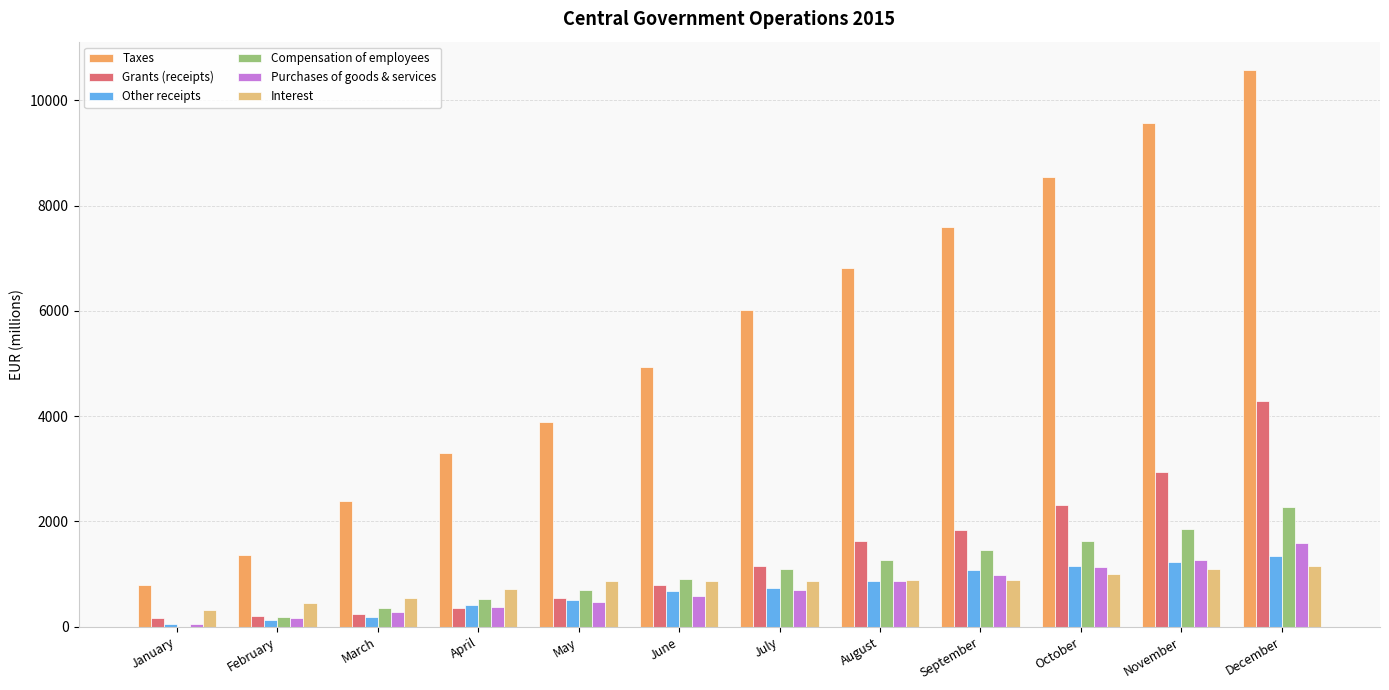

What are all the series names shown in the legend?

Taxes, Grants (receipts), Other receipts, Compensation of employees, Purchases of goods & services, Interest